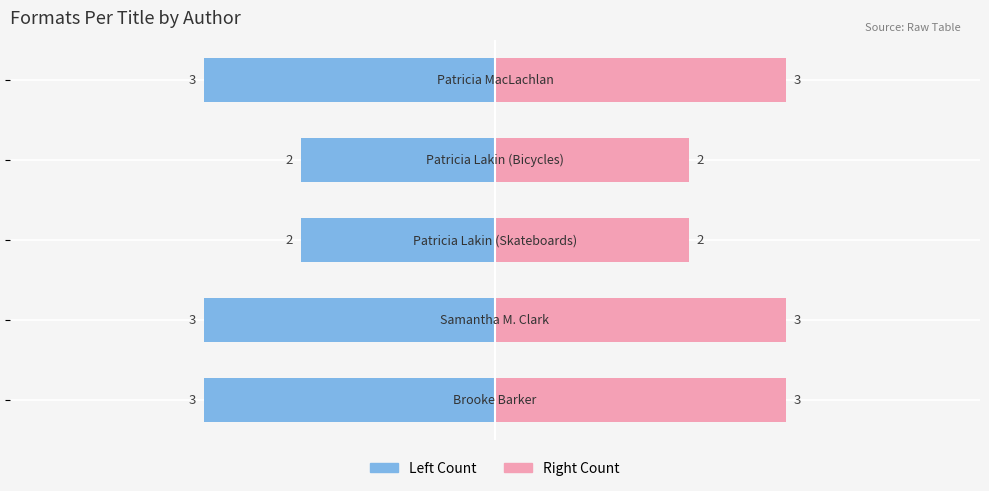

Which has a higher value, −2 or 2?

−2